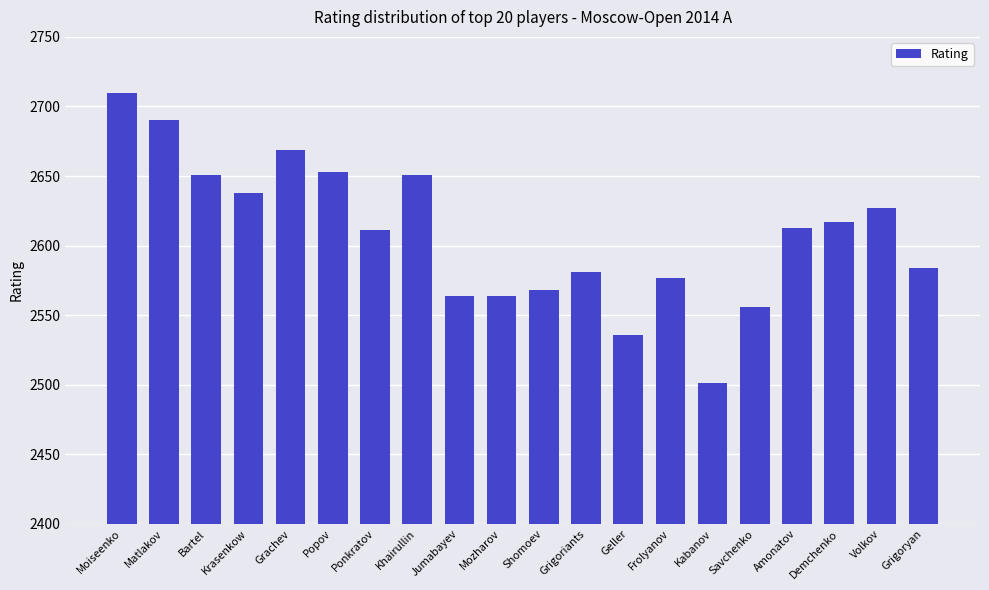

What is the average value?

2608